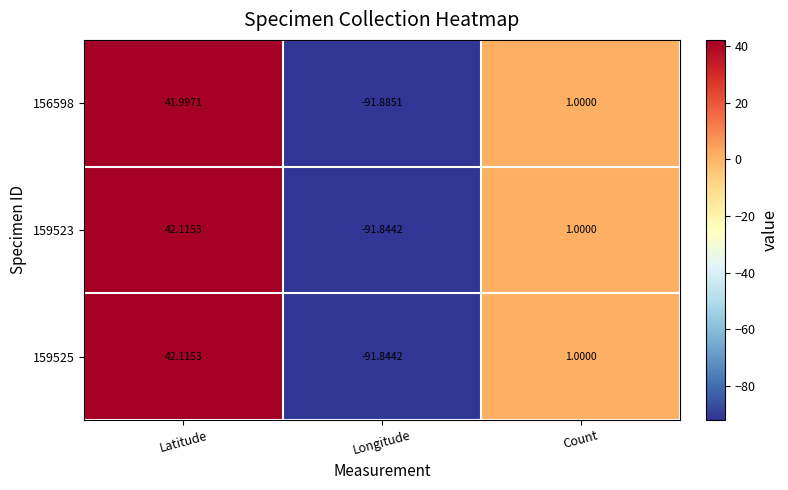

Is the value of 156598 at Count greater than the value of 159525 at Latitude?

No